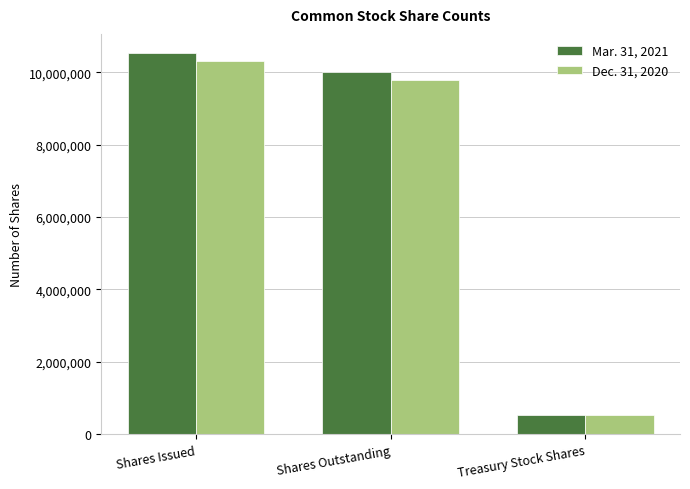

Which series changed the most between Shares Outstanding and Treasury Stock Shares?

Mar. 31, 2021